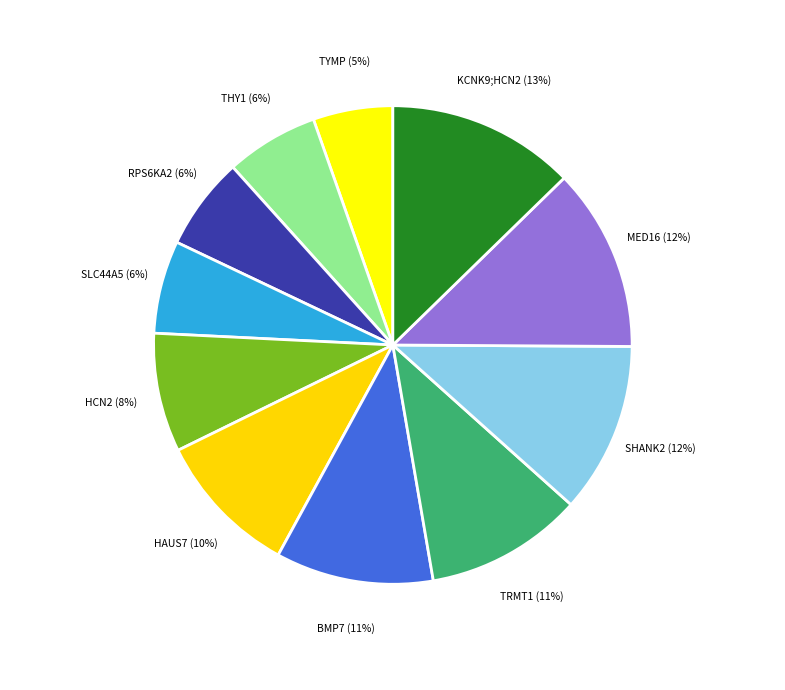

How many slices are in this pie chart?

11